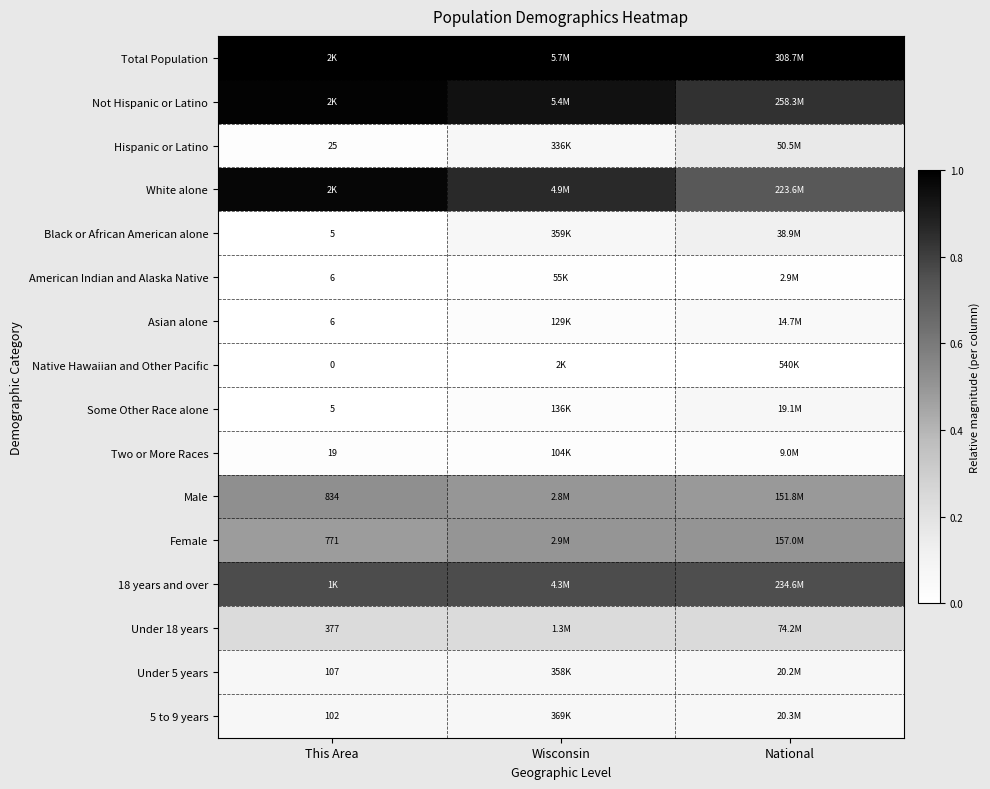

How many categories are shown in the chart?

3